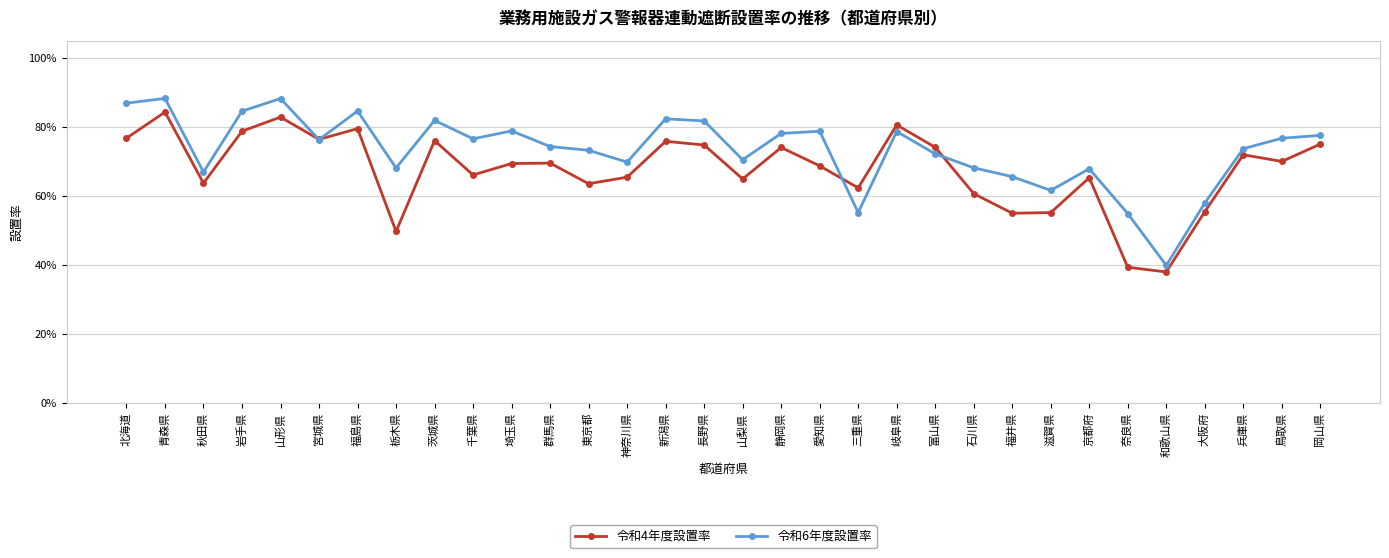

How many 令和6年度設置率 values are between 0 and 1?

32